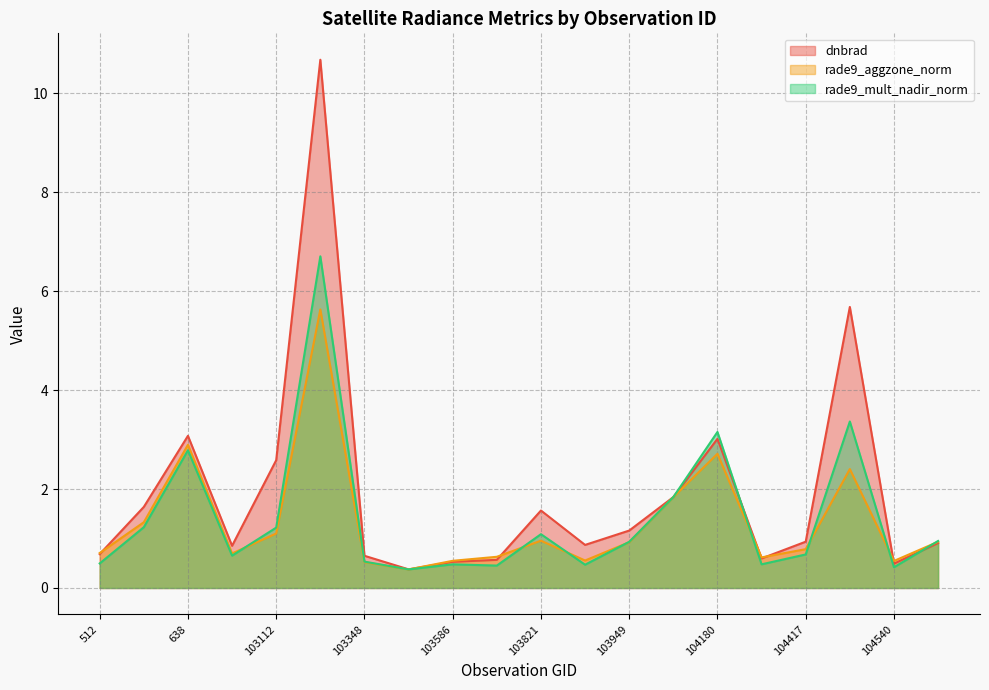

What position from the right is 638?

18